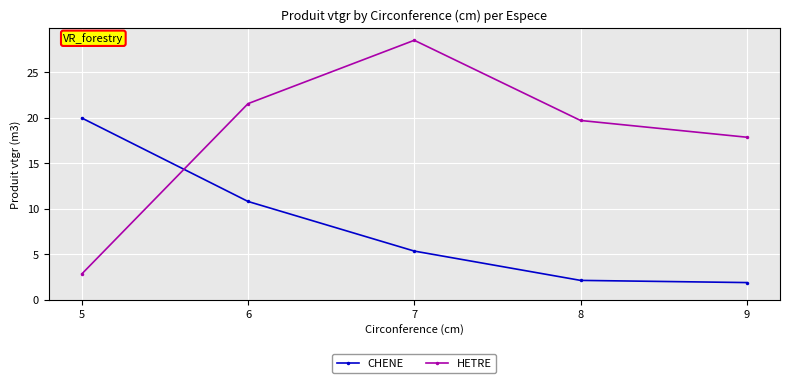

What is the difference between the HETRE values at 5 and 8?

16.9